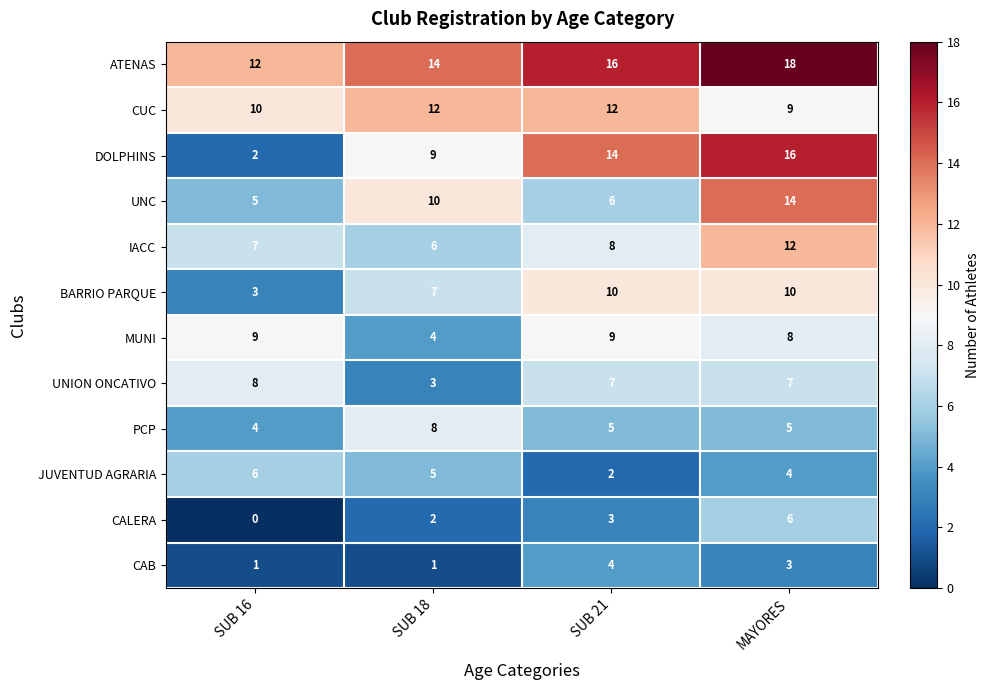

True or false: IACC has a value of 6 at SUB 18.

True